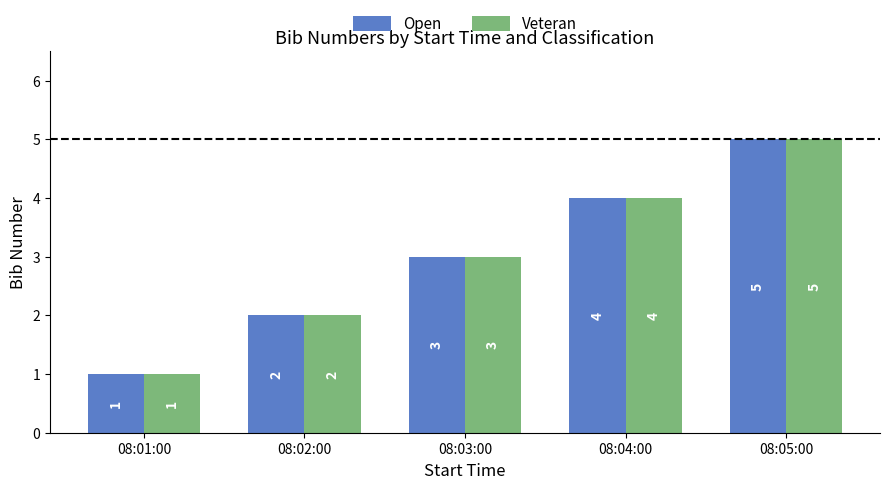

What is the approximate value of Veteran at 08:04:00?

4